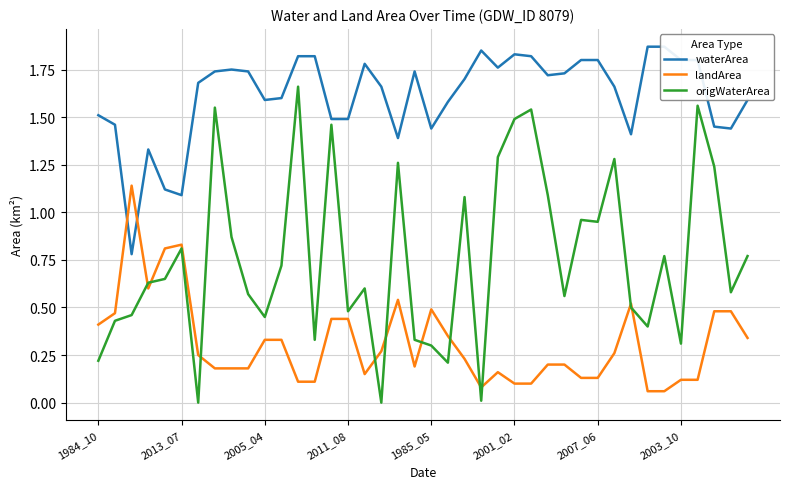

How many lines are shown in the chart?

3